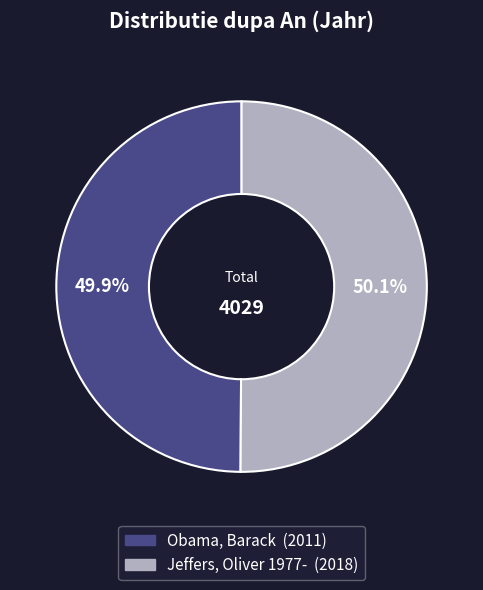

The Obama, Barack slice represents 50% of the pie. True or false?

True